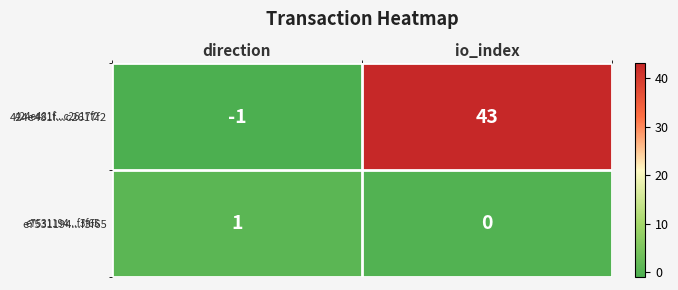

Rank the series by their maximum value, from lowest to highest.

e7531194...f3f65, 424e481f...c2617f2